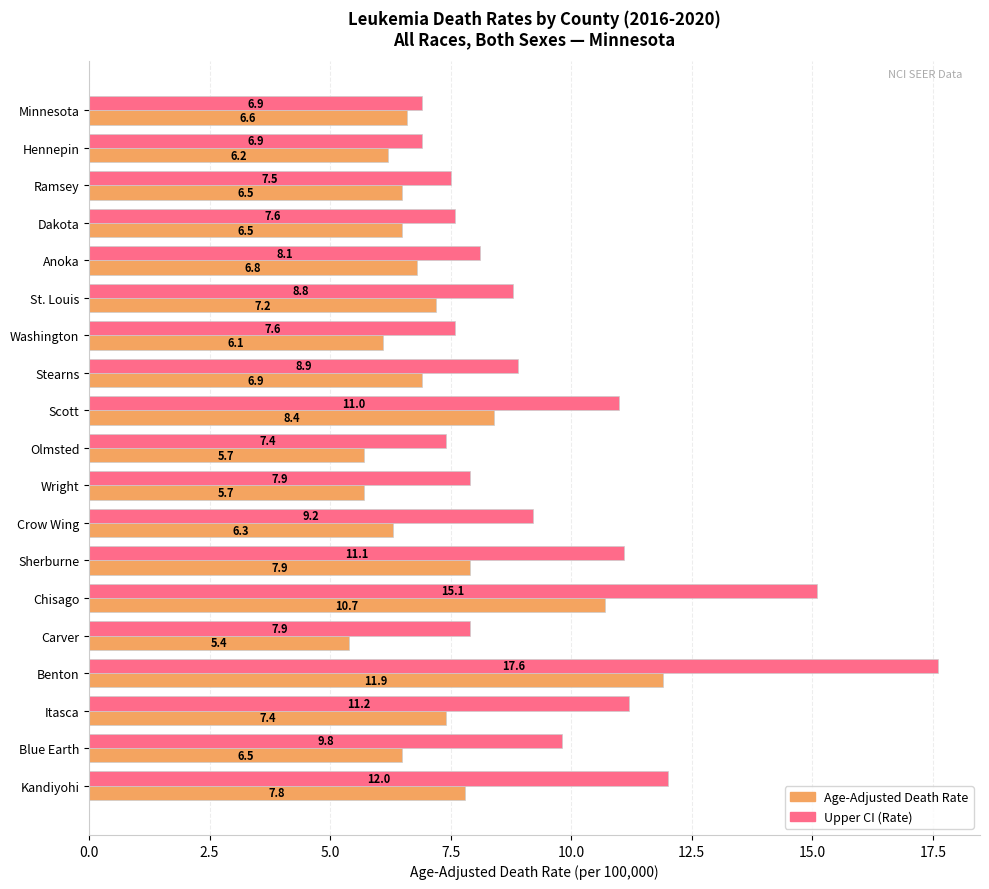

Which label corresponds to the smallest value in the chart?

Carver